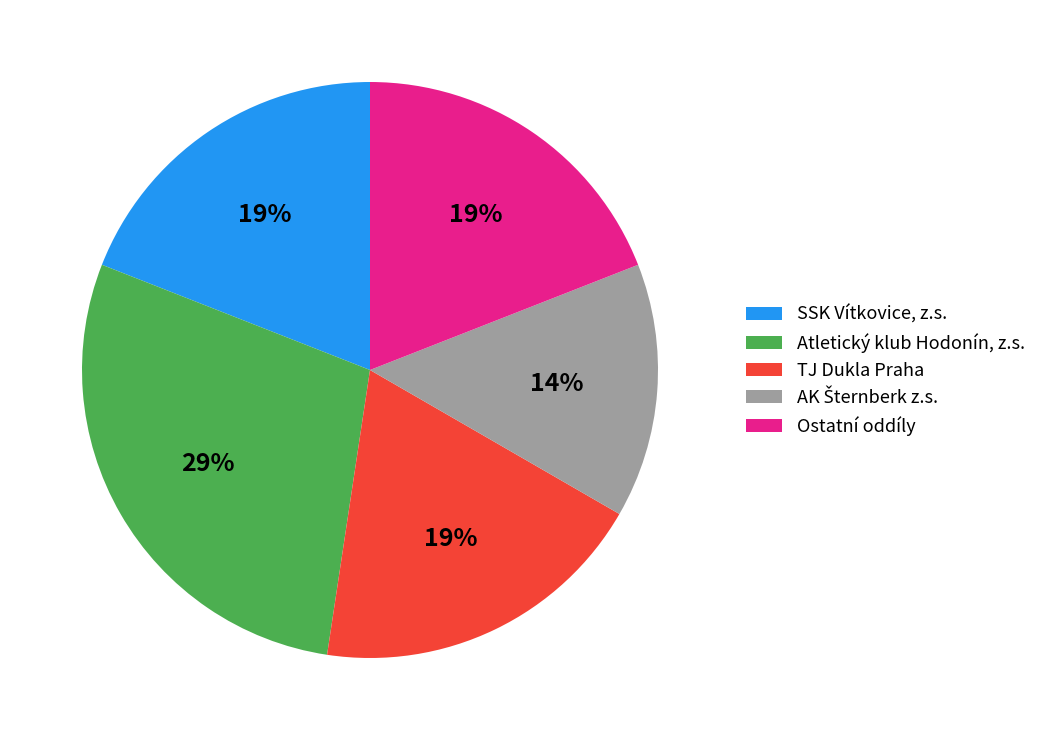

Is it true that Atletický klub Hodonín, z.s. is 29% of the pie?

True